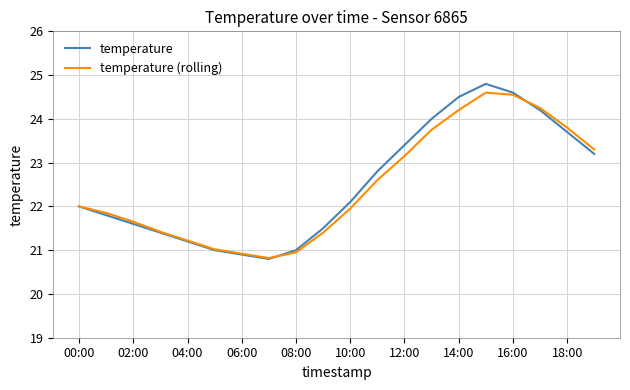

Which series has the largest range (max minus min)?

temperature